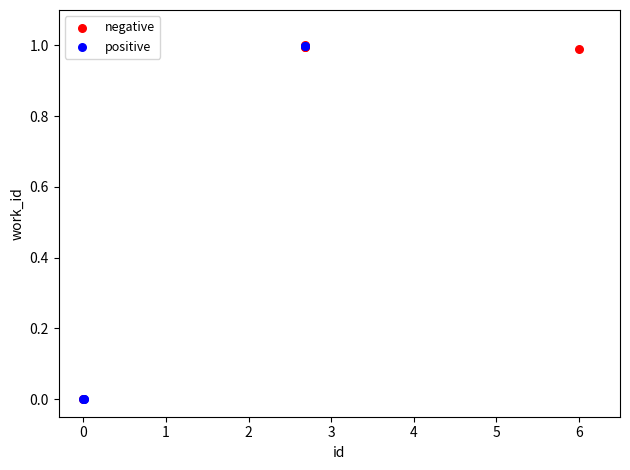

What are all the series names shown in the legend?

negative, positive